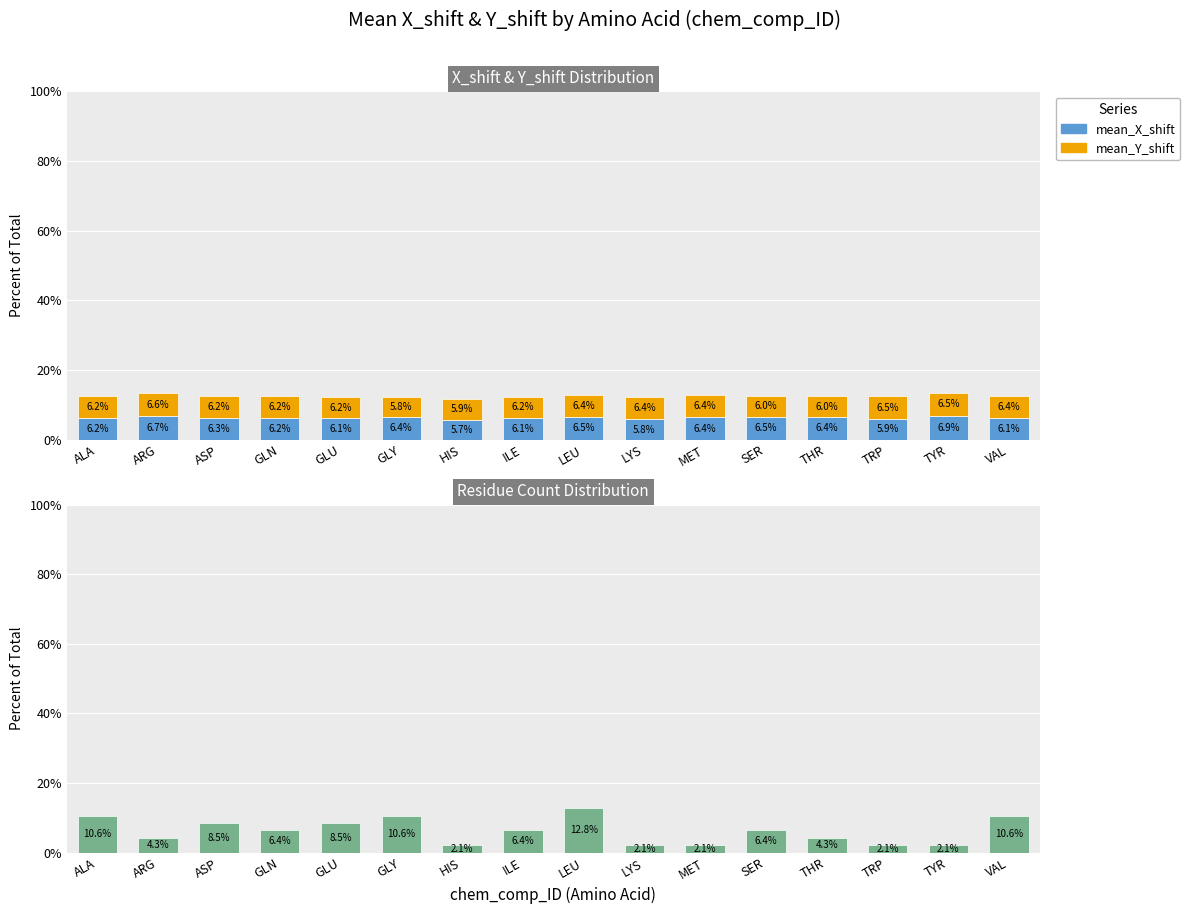

How many bars are there in total?

48